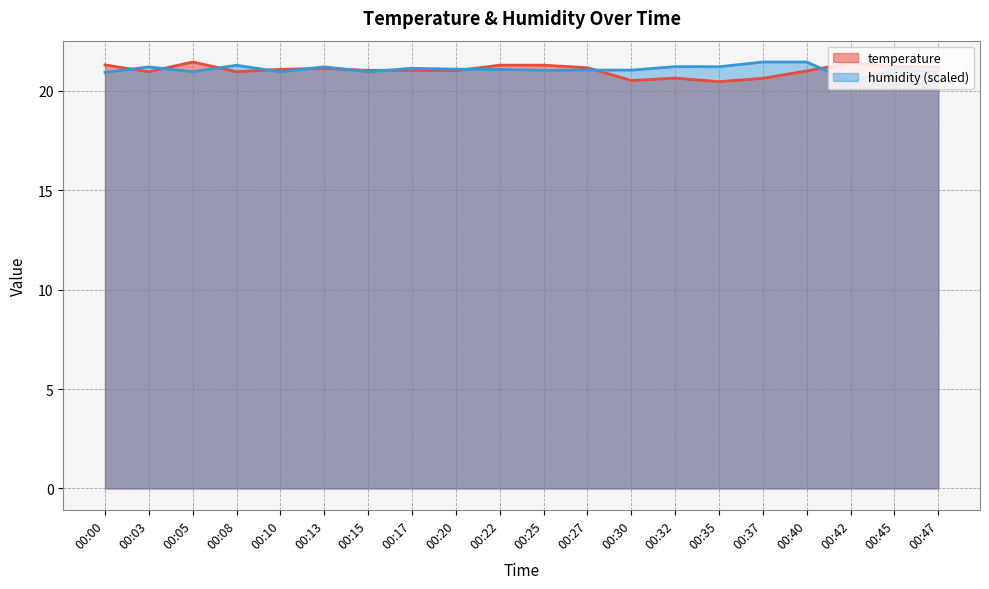

How many series are shown in this chart?

2